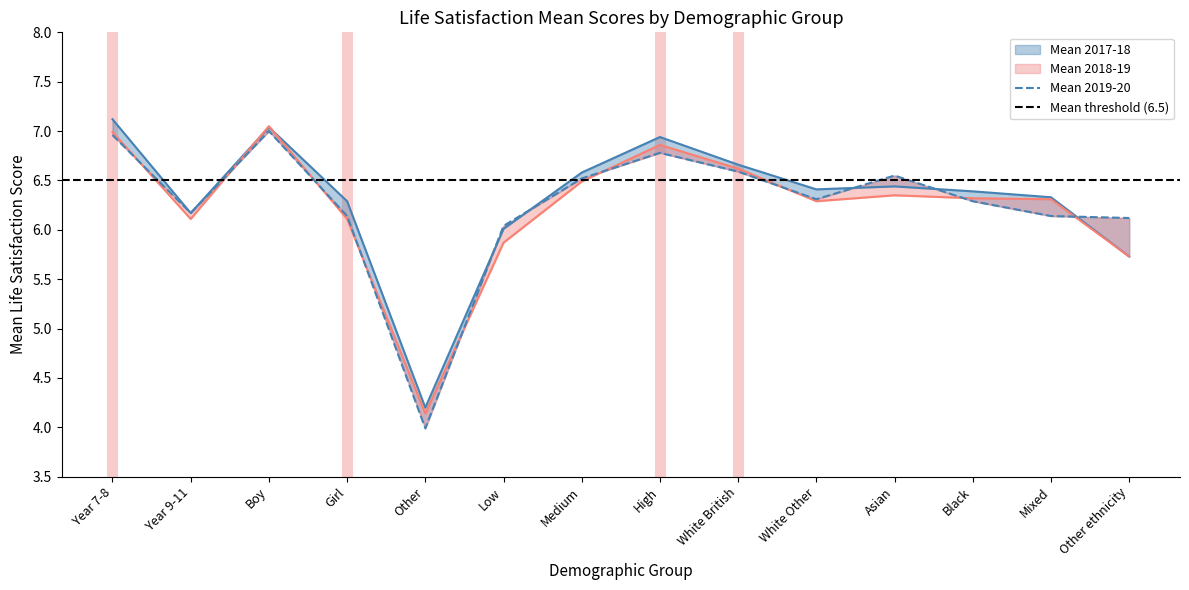

Reading left to right, what are all the values shown in this chart?

Mean 2017-18: Year 7-8=7.1	Year 9-11=6.2	Boy=7.0	Girl=6.3	Other=4.2	Low=6.0	Medium=6.6	High=6.9	White British=6.7	White Other=6.4	Asian=6.4	Black=6.4	Mixed=6.3	Other ethnicity=5.7
Mean 2018-19: Year 7-8=7.0	Year 9-11=6.1	Boy=7.0	Girl=6.1	Other=4.1	Low=5.9	Medium=6.5	High=6.9	White British=6.6	White Other=6.3	Asian=6.3	Black=6.3	Mixed=6.3	Other ethnicity=5.7
Mean 2019-20: Year 7-8=7.0	Year 9-11=6.2	Boy=7.0	Girl=6.1	Other=4.0	Low=6.0	Medium=6.5	High=6.8	White British=6.6	White Other=6.3	Asian=6.5	Black=6.3	Mixed=6.1	Other ethnicity=6.1